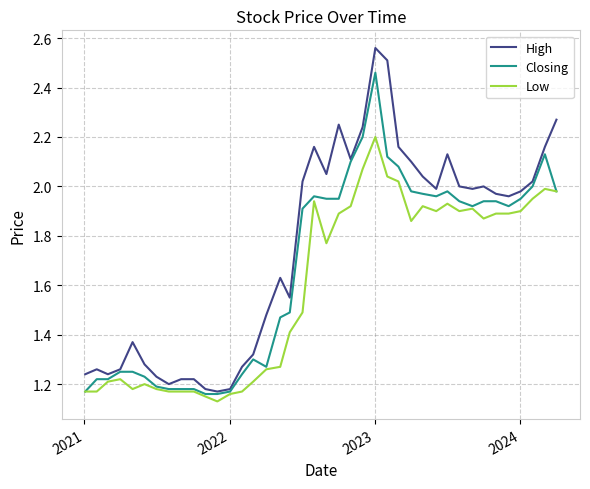

List the series in order of their peak value, lowest first.

Low, Closing, High